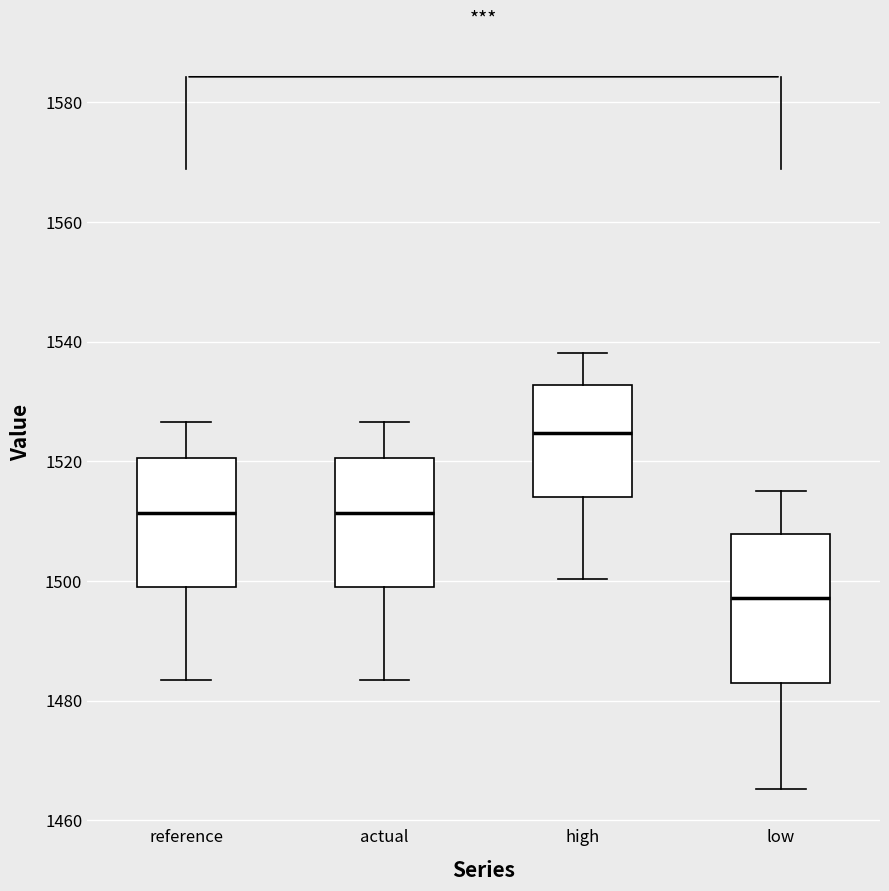

Which box's median line is the lowest?

low